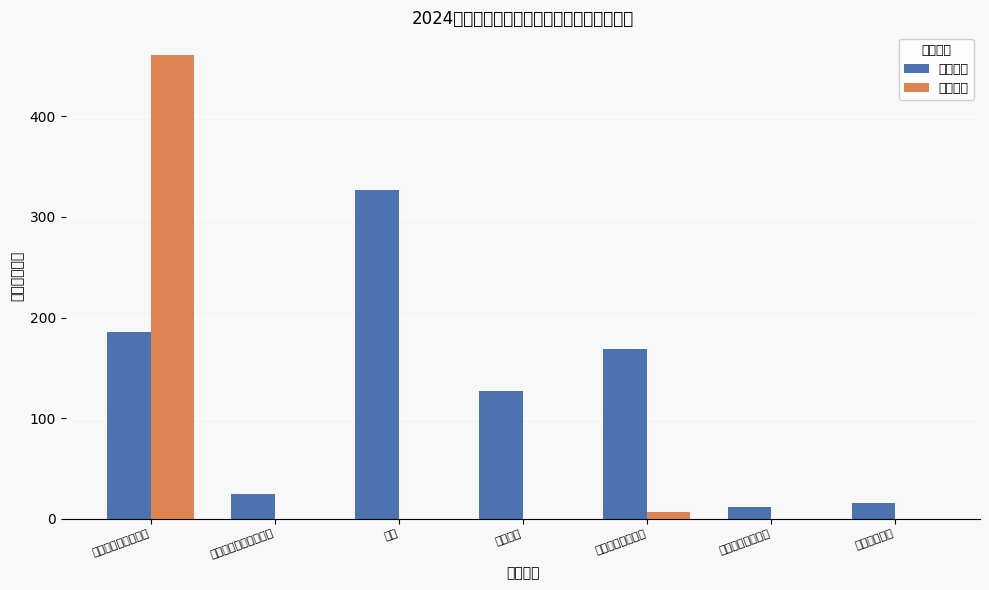

What is the label of the 2nd bar from the left?

行政事业单位养老支出